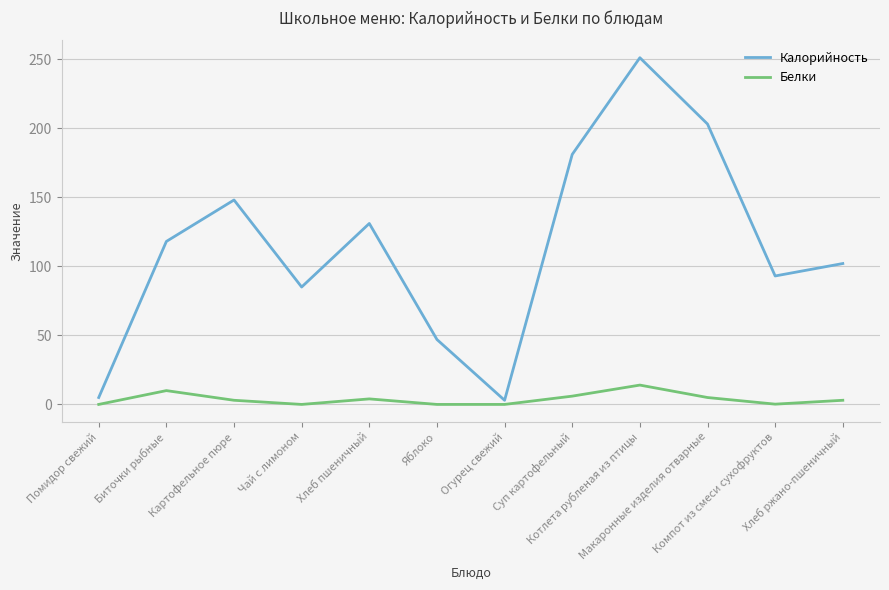

What is the minimum value for Калорийность?

3.0